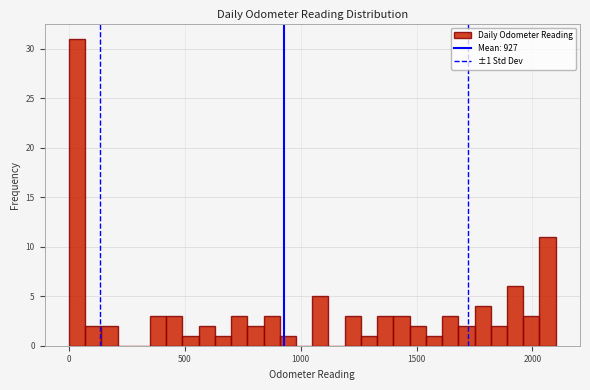

Read against the x-axis, roughly where is the centre of the tallest bar?

50